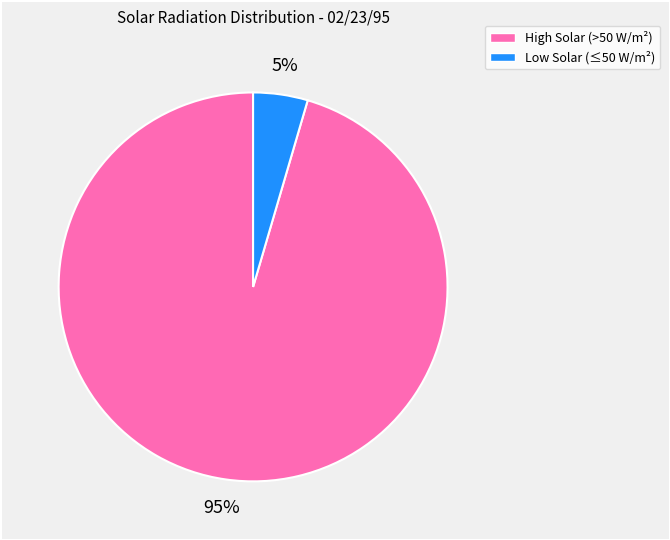

How many slices are in this pie chart?

2